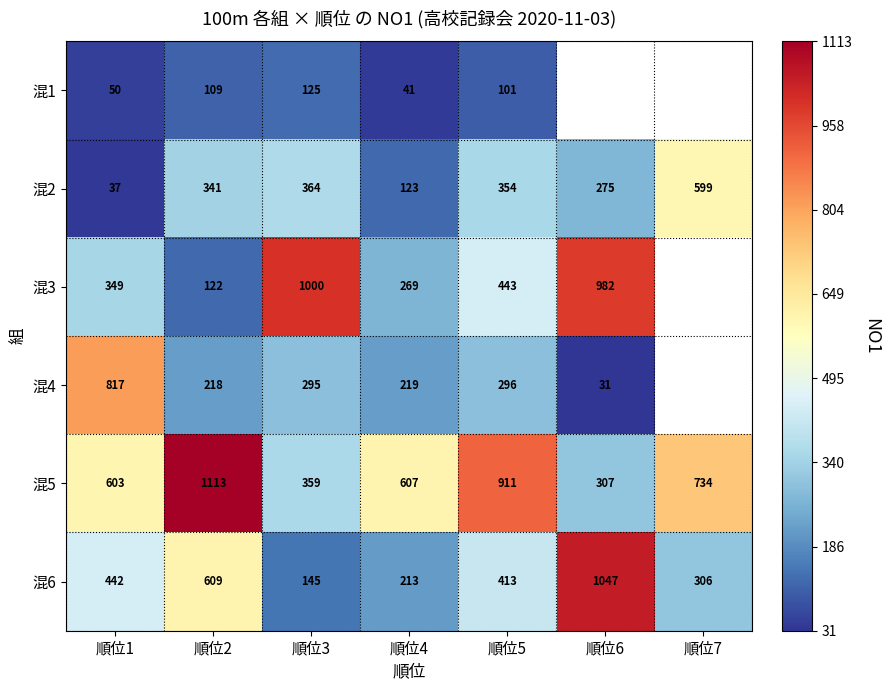

What is the maximum value for 混6?

1047